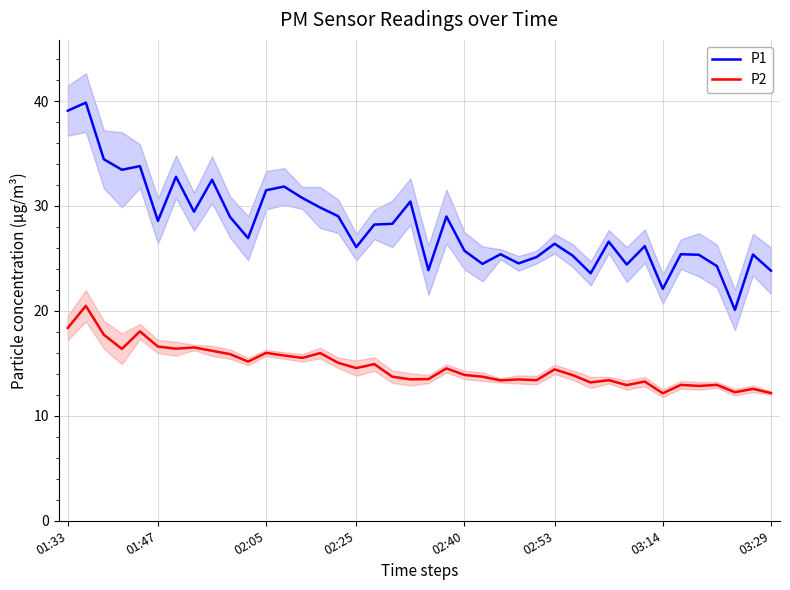

Read the P1 value at 03:14.

22.1